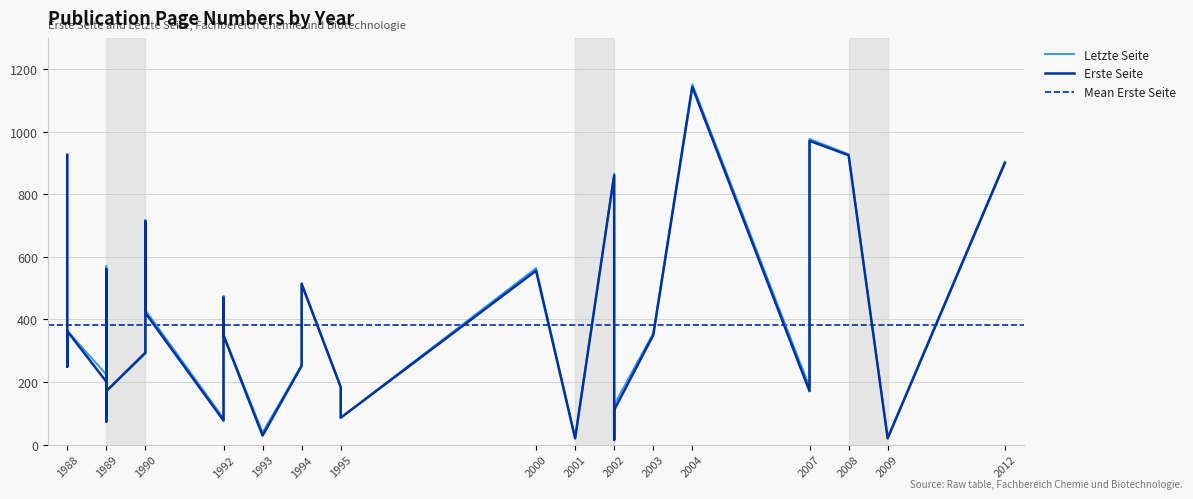

At how many categories does at least one series exceed 1106?

1